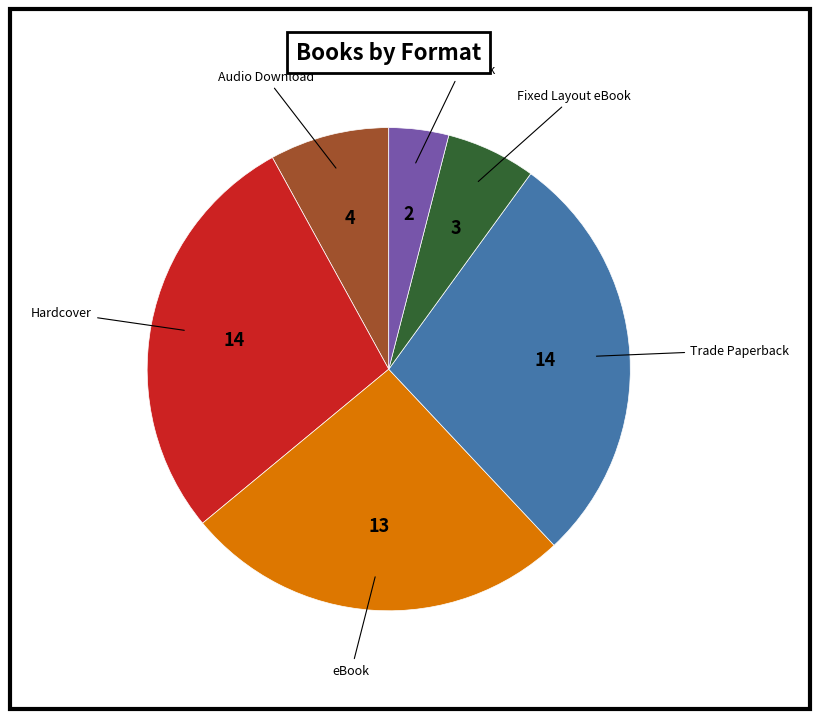

Is the sum of Fixed Layout eBook and eBook greater than half?

No